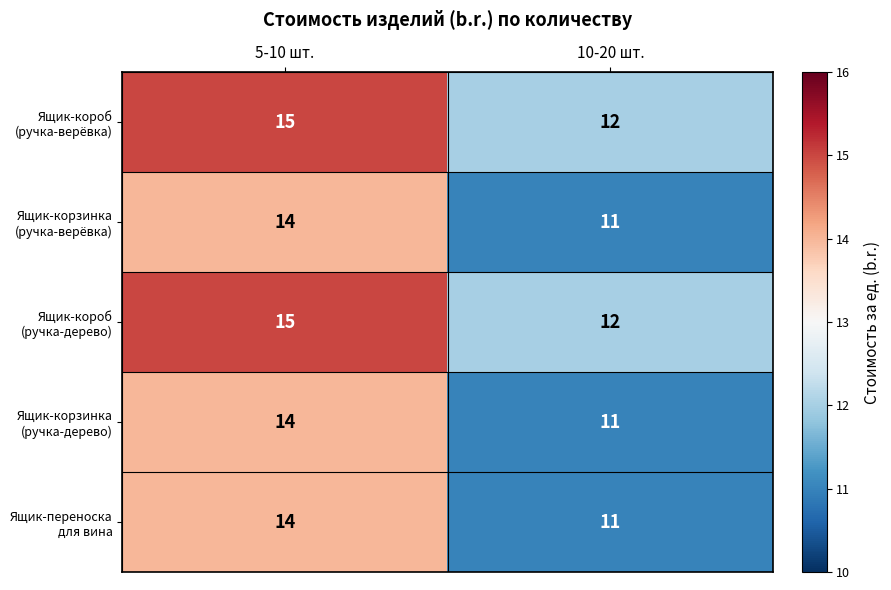

Which label corresponds to the smallest value in the chart?

10-20 шт.